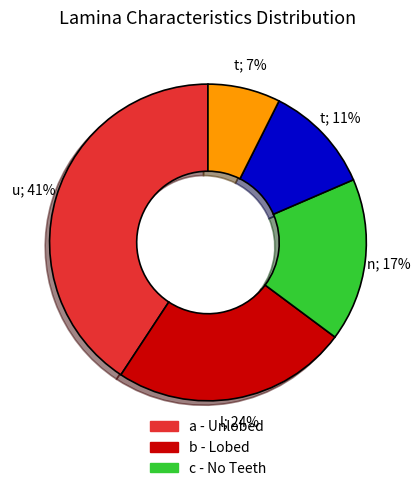

How many slices are in this pie chart?

5